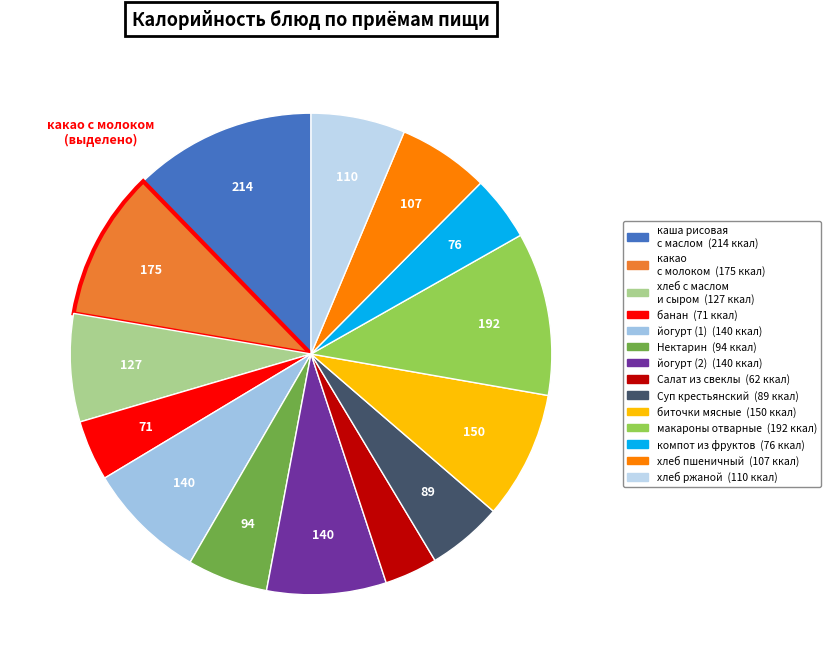

Rank the categories by value from highest to lowest.

каша рисовая
с маслом, макароны отварные, какао
с молоком, биточки мясные, йогурт (1), йогурт (2), хлеб с маслом
и сыром, хлеб ржаной, хлеб пшеничный, Нектарин, Суп крестьянский, компот из фруктов, банан, Салат из свеклы